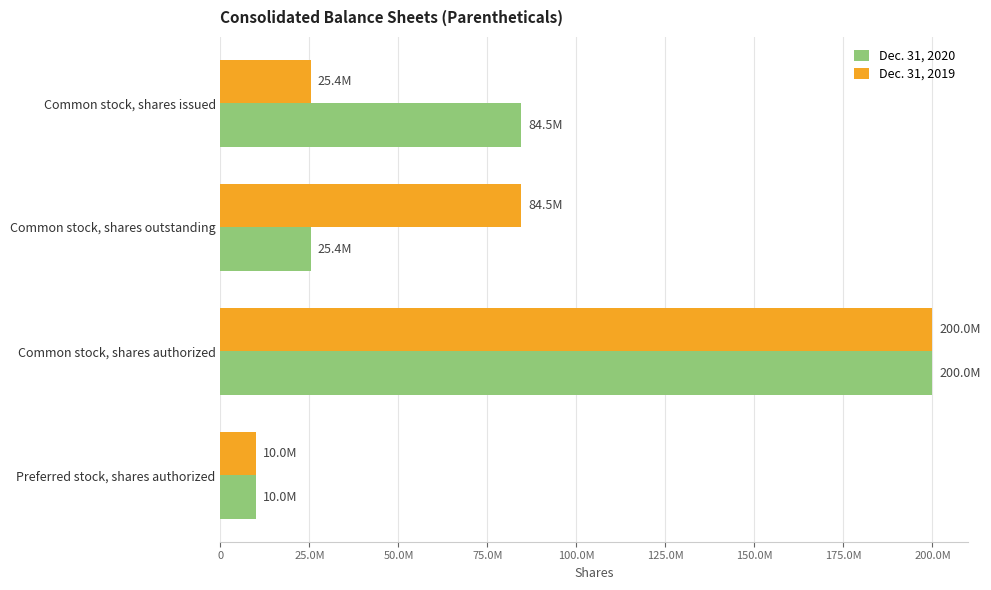

At which category is the sum across all series the highest?

Common stock, shares authorized